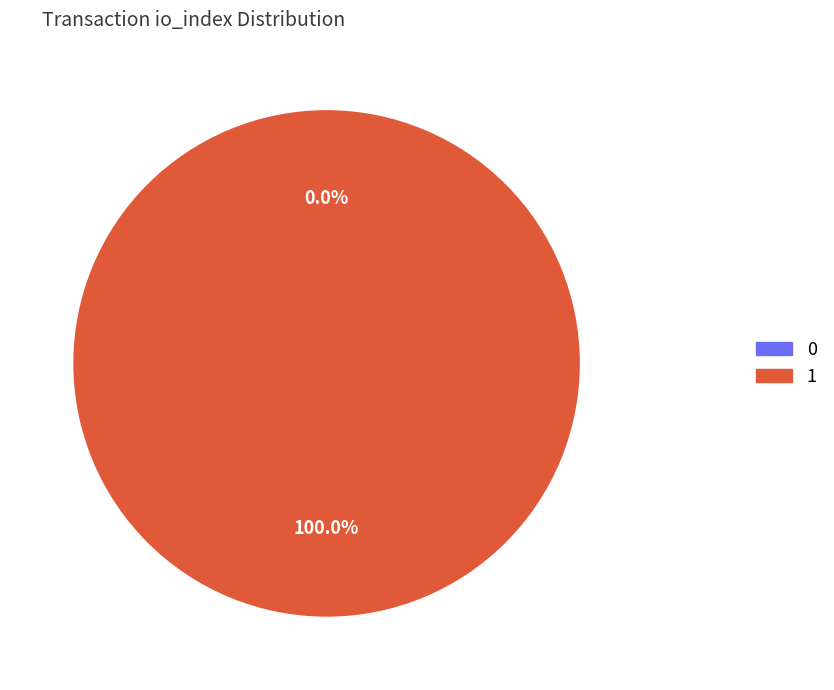

How many segments does this pie chart have?

2